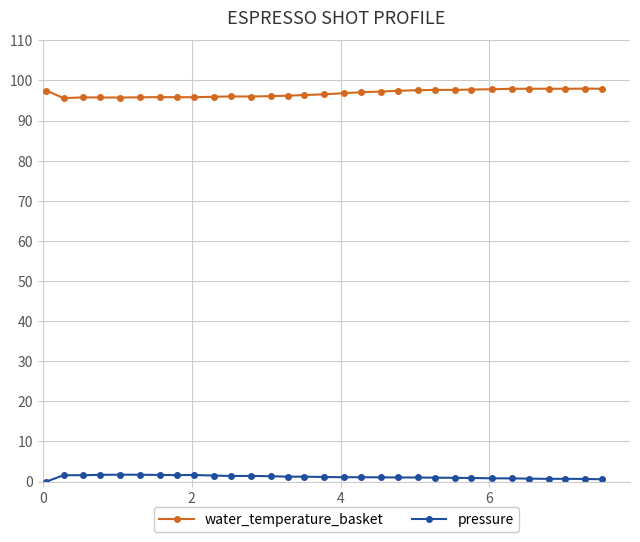

At how many categories does at least one series exceed 1?

31